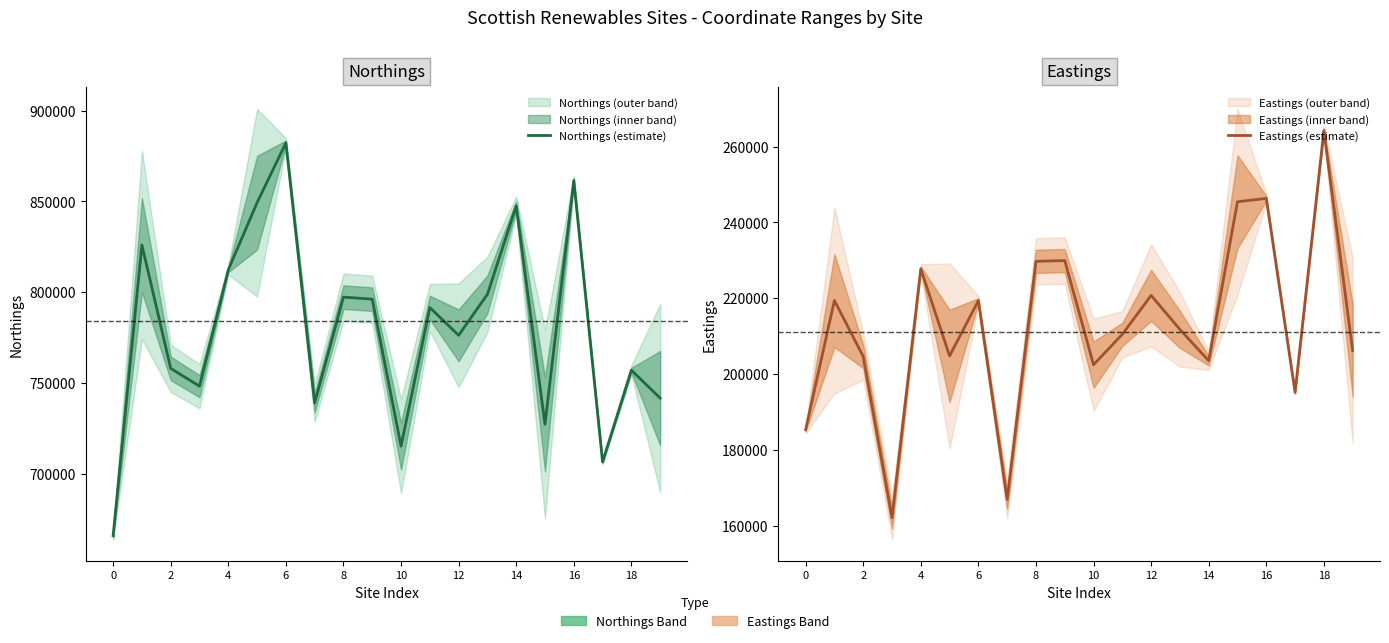

The Eastings (estimate) series shows 411034 at 18. True or false?

False